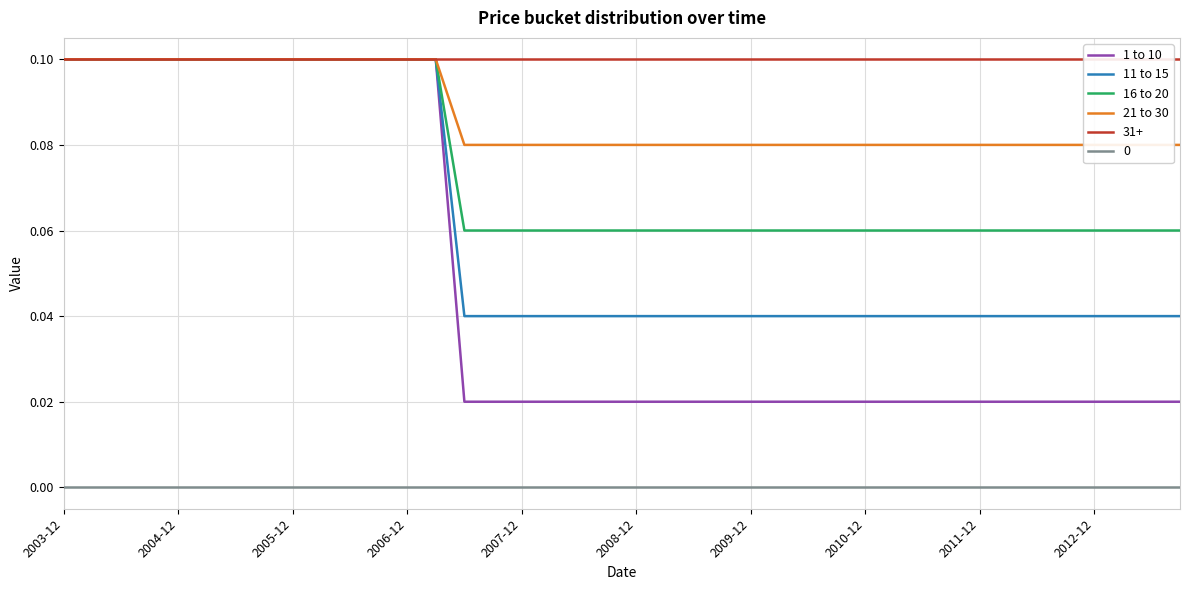

List the series in order of their overall mean, highest first.

21 to 30, 16 to 20, 11 to 15, 1 to 10